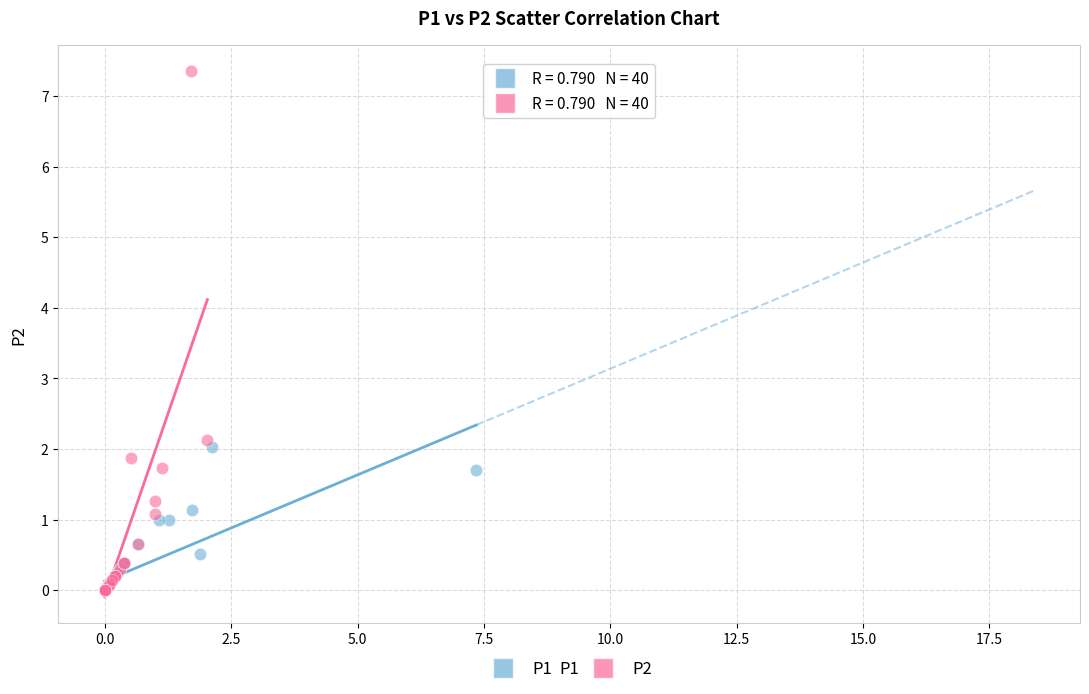

Which series reaches the maximum Y coordinate?

P2